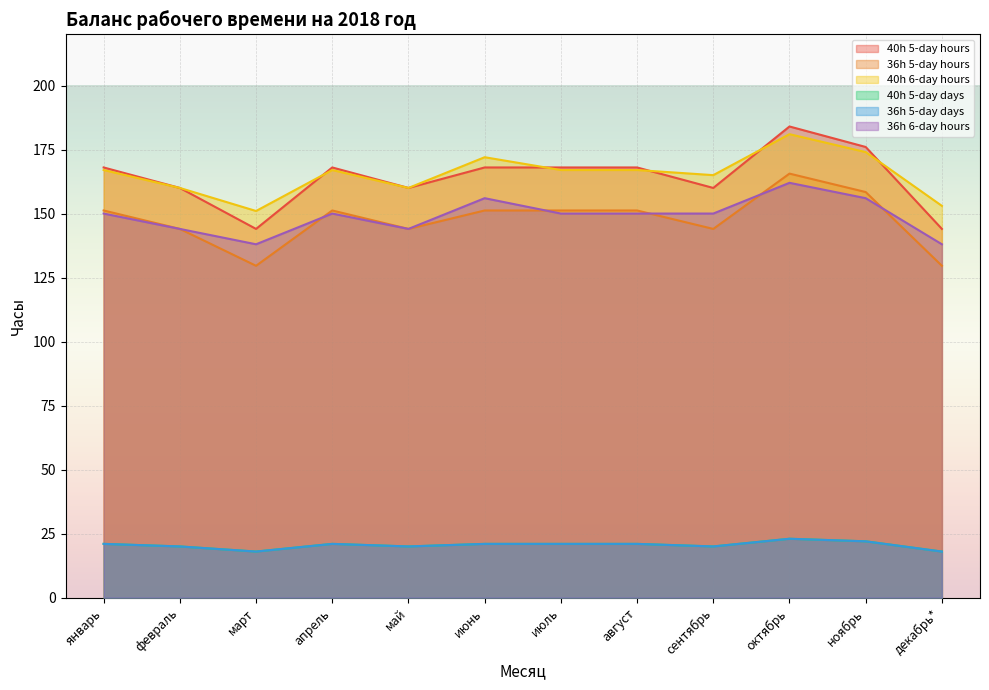

Is it true that 36h 5-day hours equals 151.2 at январь?

True